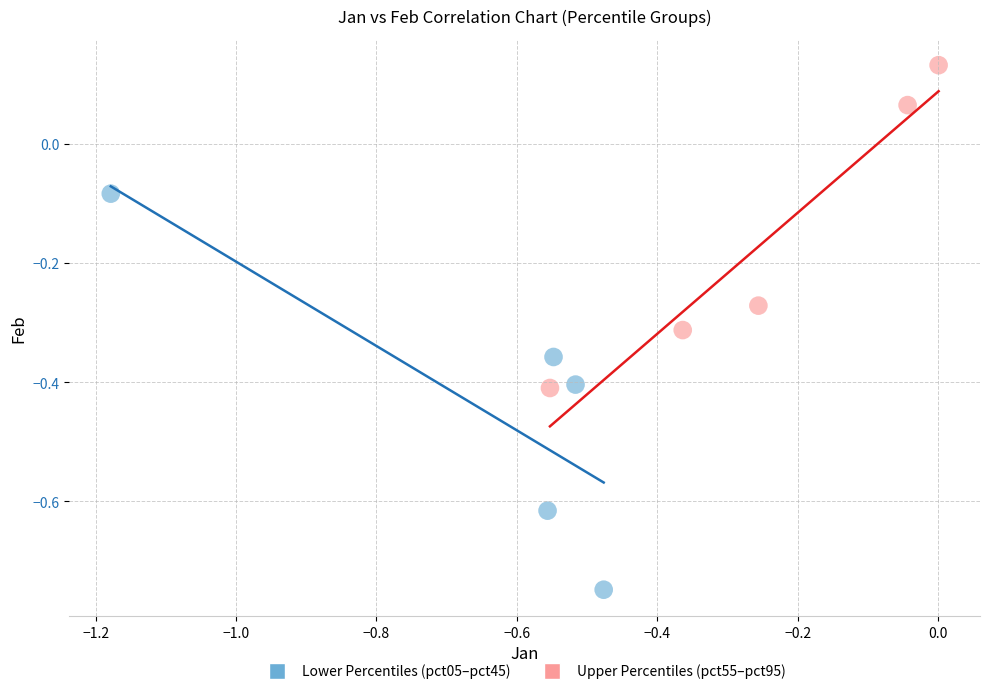

Which series reaches the maximum Y coordinate?

Upper Percentiles (pct55–pct95)